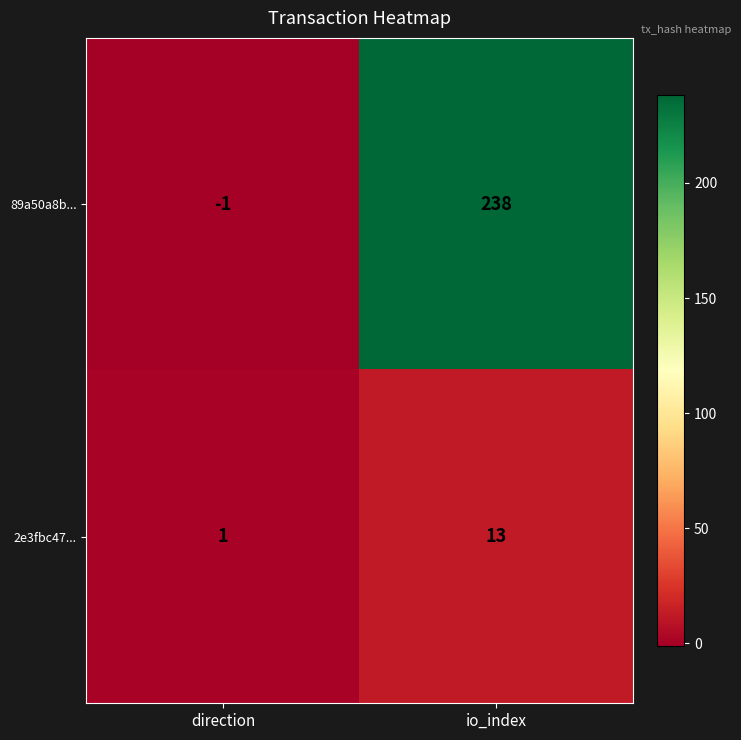

The 89a50a8b... series shows 426 at io_index. True or false?

False